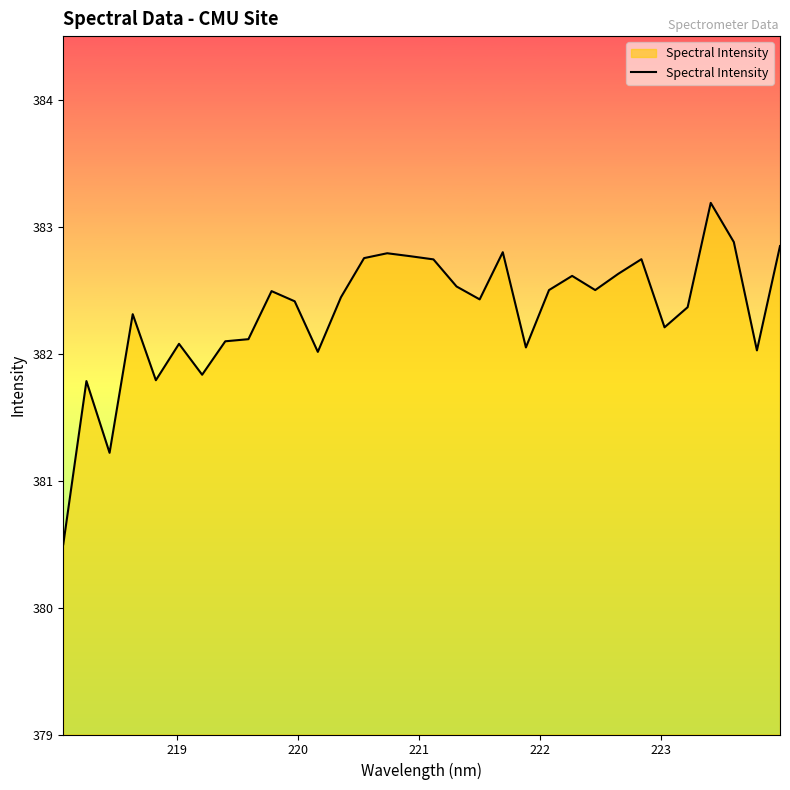

What is the difference between the maximum and minimum values?

2.7